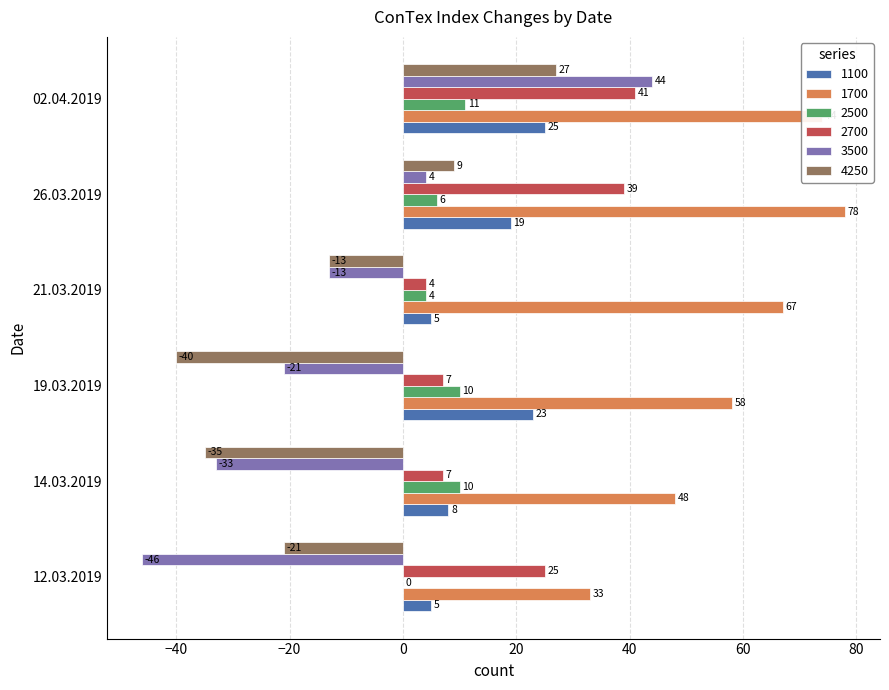

Read the 1700 value at 02.04.2019.

74